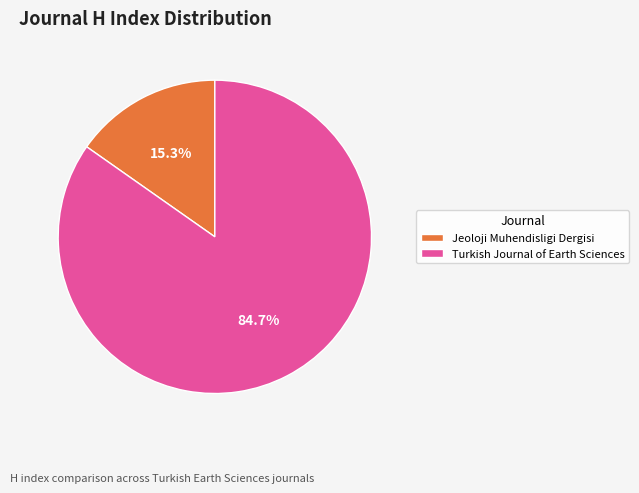

Does Jeoloji Muhendisligi Dergisi represent more than half of the total?

No